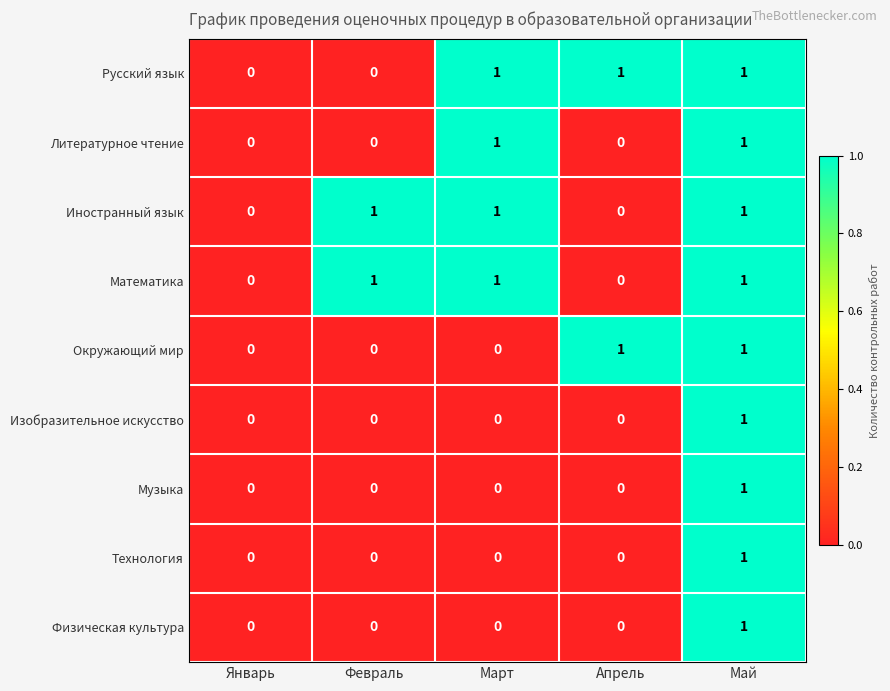

Count the number of categories in the chart.

5